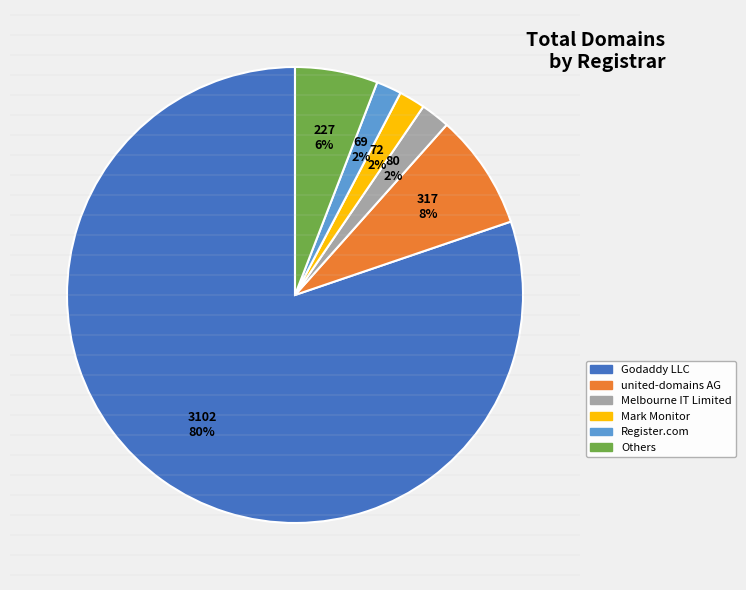

To the nearest percent, what is the average slice percentage?

17%